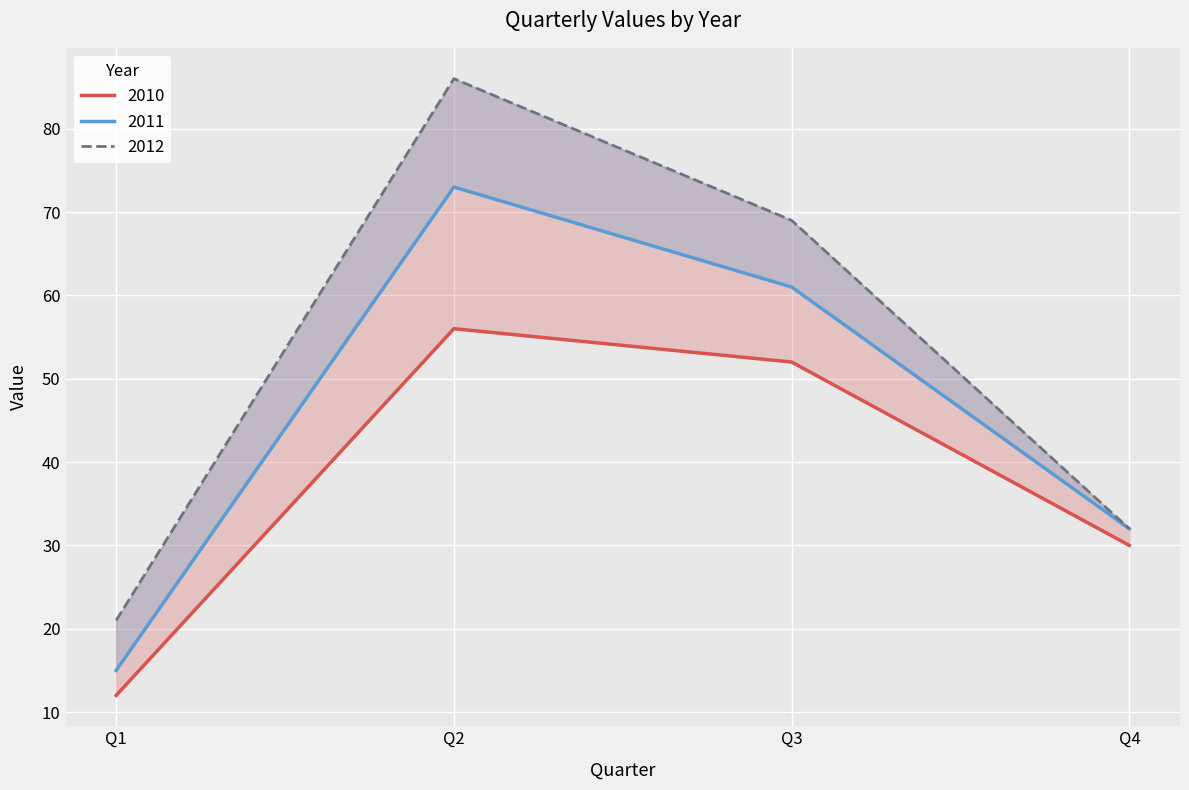

At how many categories does at least one series exceed 28?

3